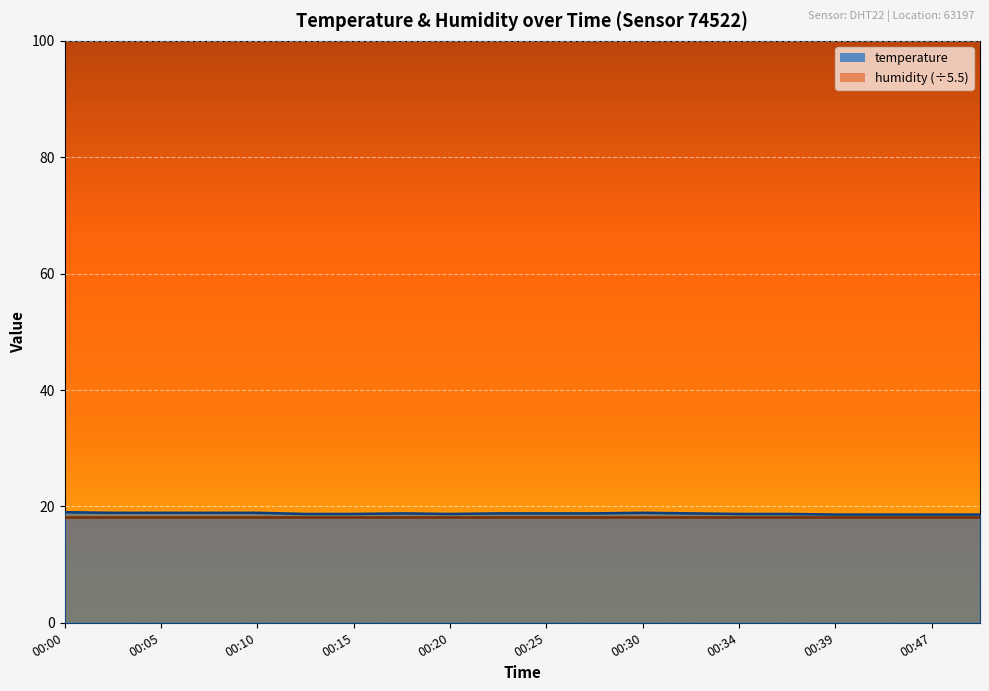

At which category does the chart reach its minimum across all series?

00:39